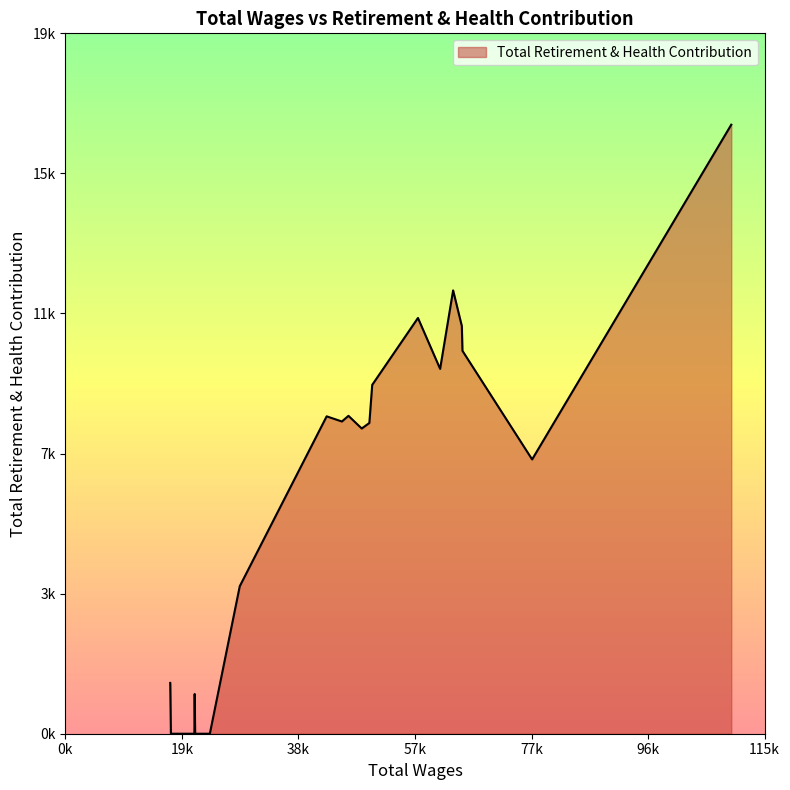

How many points are higher than both their immediate neighbors (excluding endpoints)?

5